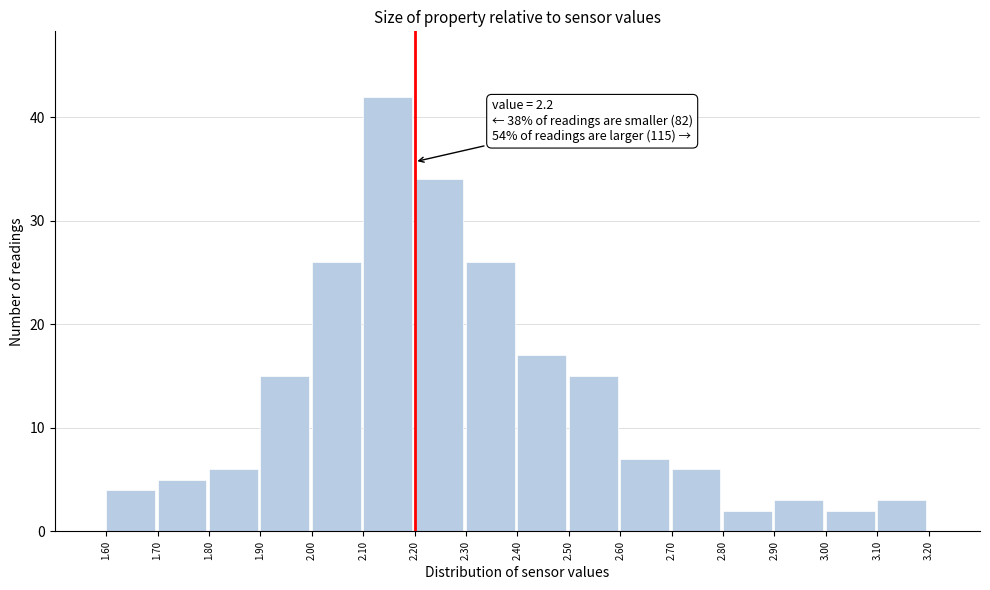

Over which range of the x-axis is the bar tallest?

2.10 to 2.20